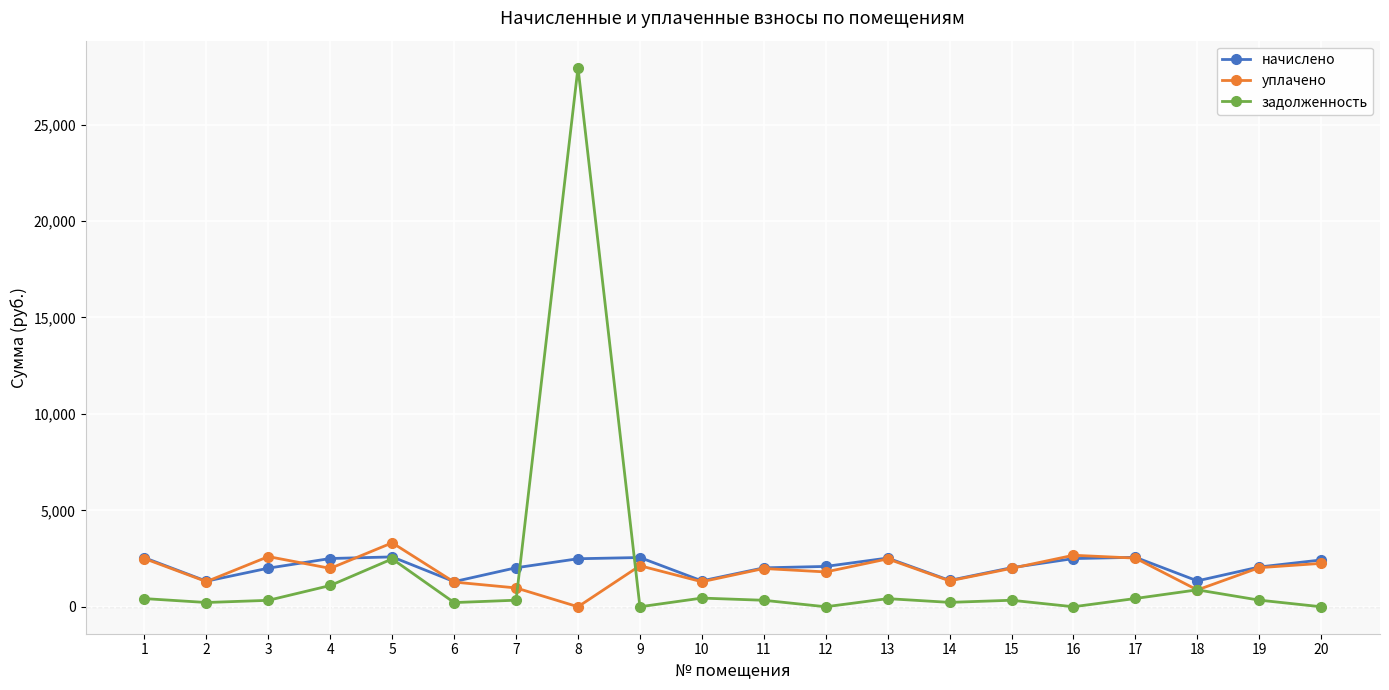

Is the value of уплачено at 20 greater than the value of задолженность at 2?

Yes